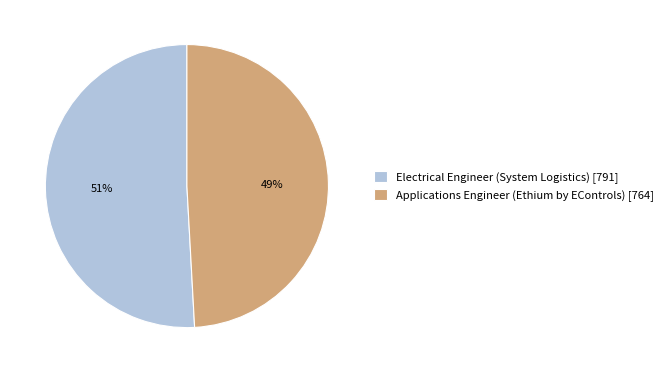

Which category has the smallest portion of the pie?

Applications Engineer (Ethium by EControls)